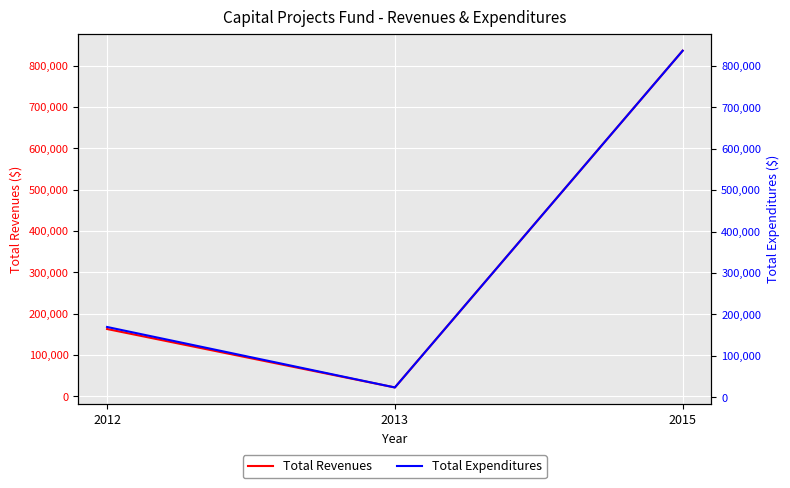

Which series has the widest spread of values?

Total Revenues